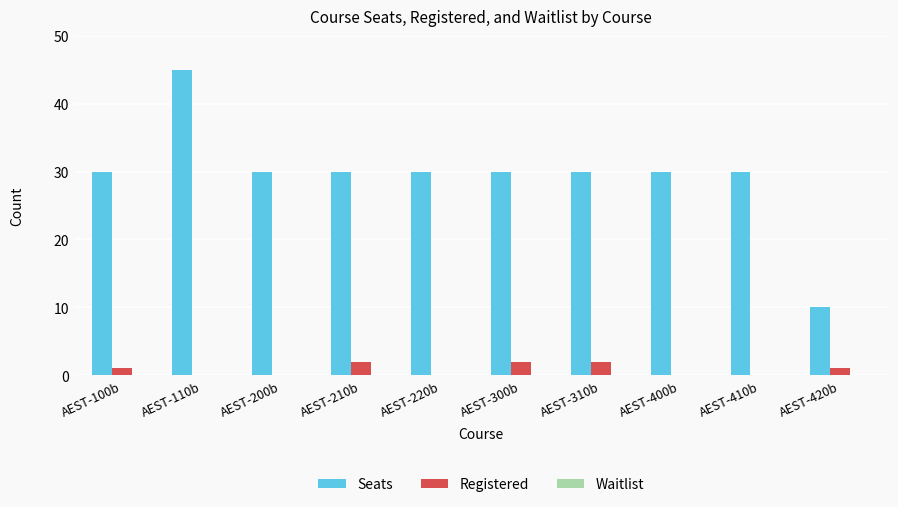

Is it true that Seats equals 43 at AEST-220b?

False